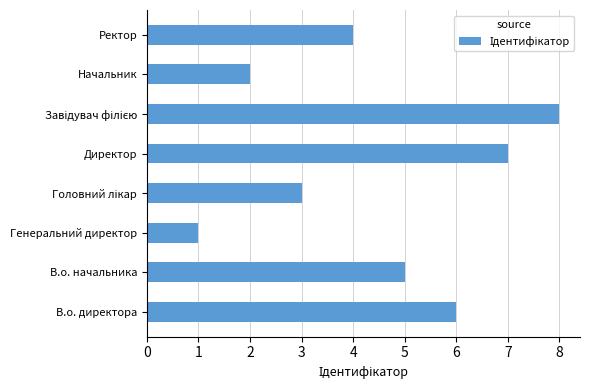

What is the change in value from В.о. директора to Директор?

+1